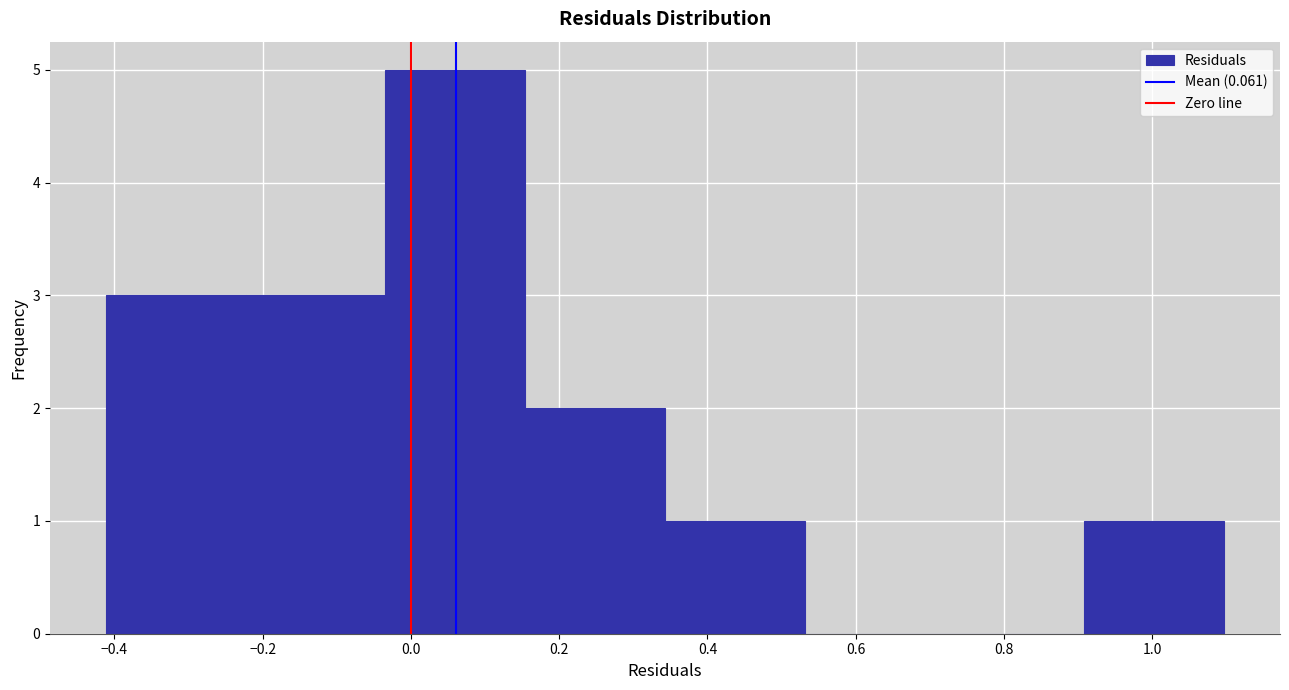

What is the height of the bar covering -0.22 to -0.04 on the x-axis? Neither the bar edges nor the heights are printed on the chart, so give them approximately, as read against the axes.

3